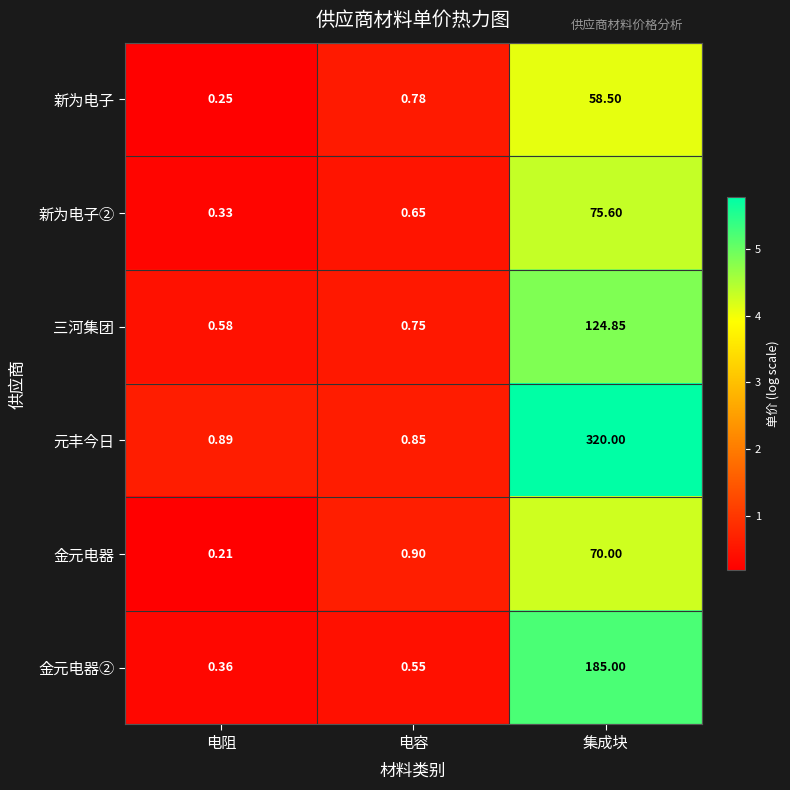

At 集成块, list the series in order from smallest to largest.

新为电子, 金元电器, 新为电子②, 三河集团, 金元电器②, 元丰今日